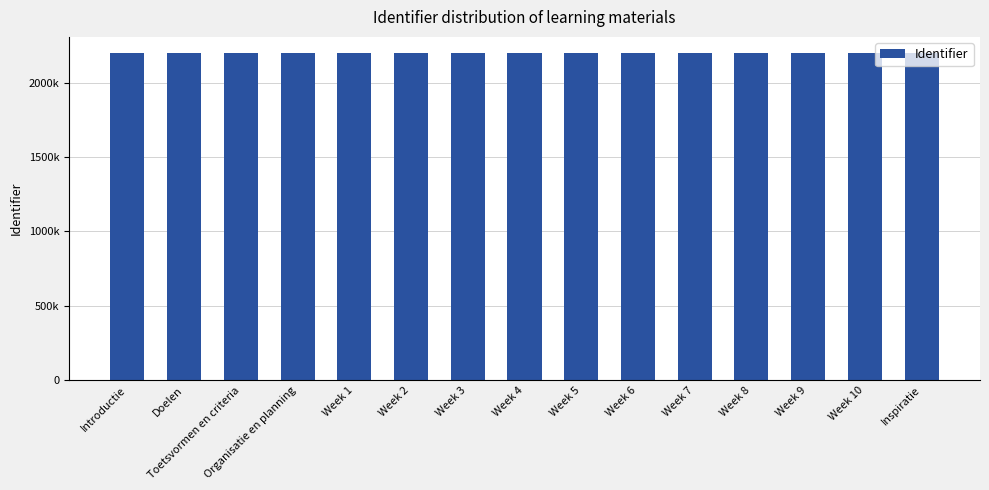

Are the bars horizontal?

No